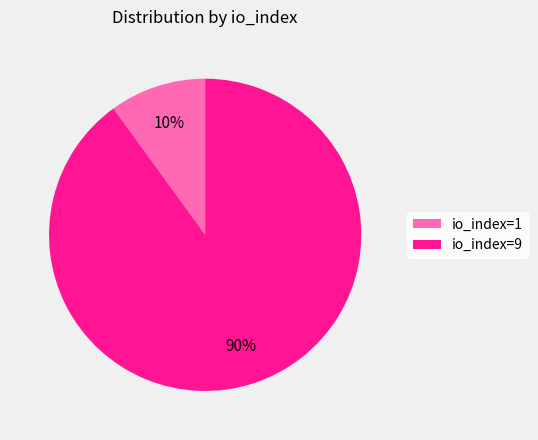

To the nearest percent, what percentage of the pie is io_index=9?

90%